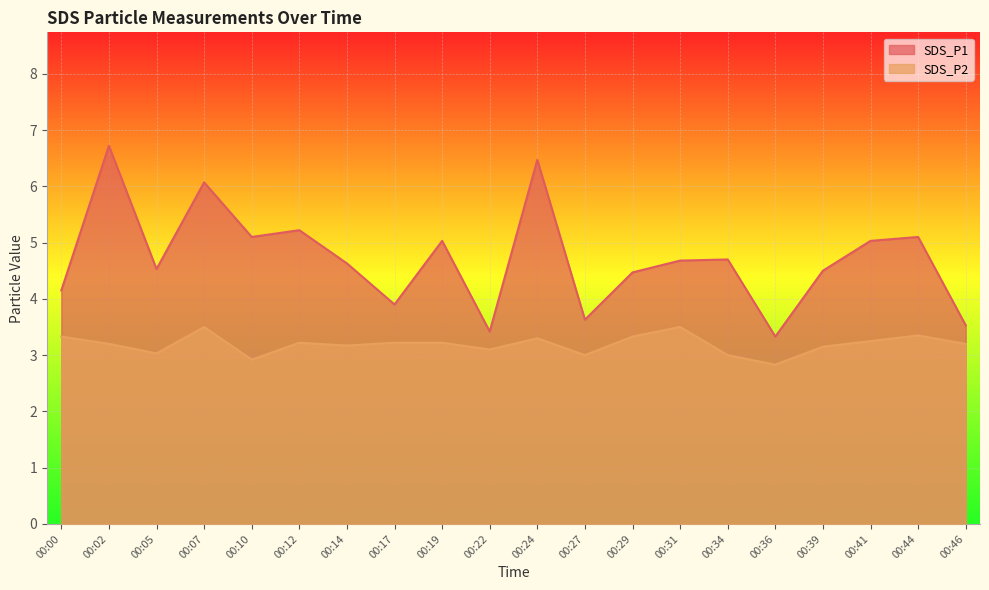

True or false: SDS_P2 and SDS_P1 intersect in this chart.

False